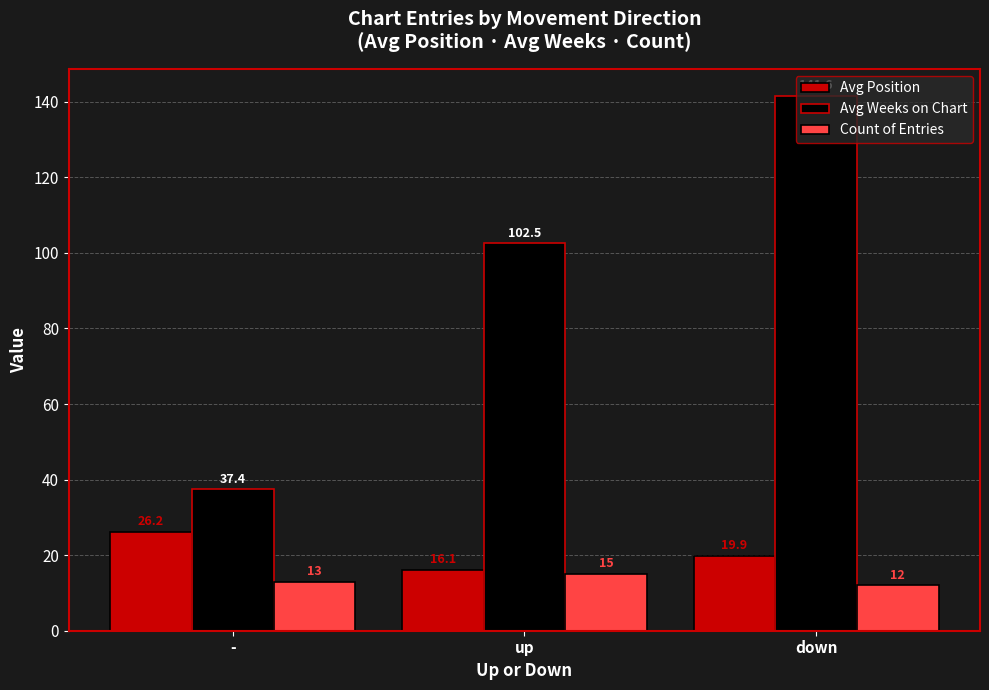

What is the value of the Count of Entries bar at the 1st from the left?

13.0